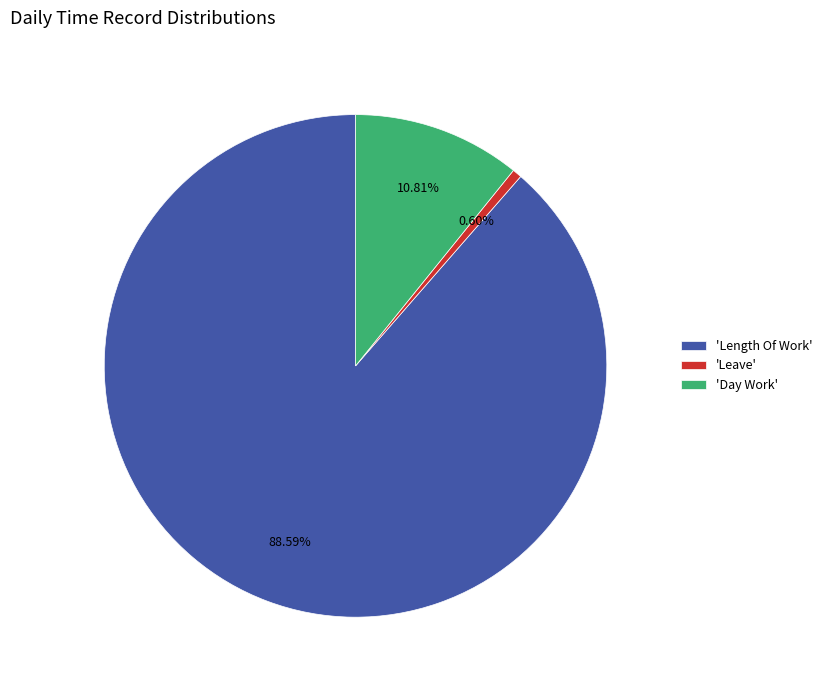

To the nearest percent, what is the average slice percentage?

33%